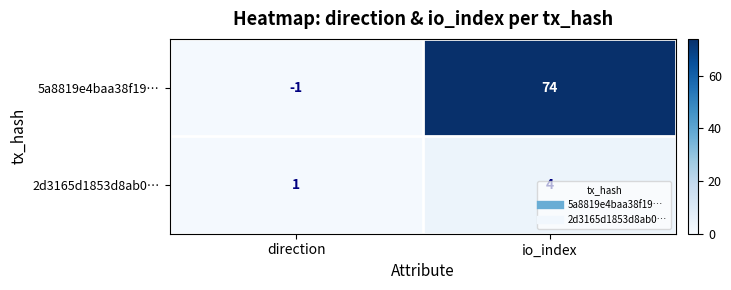

What is the sum of the 5a8819e4baa38f19… values at io_index and direction?

73